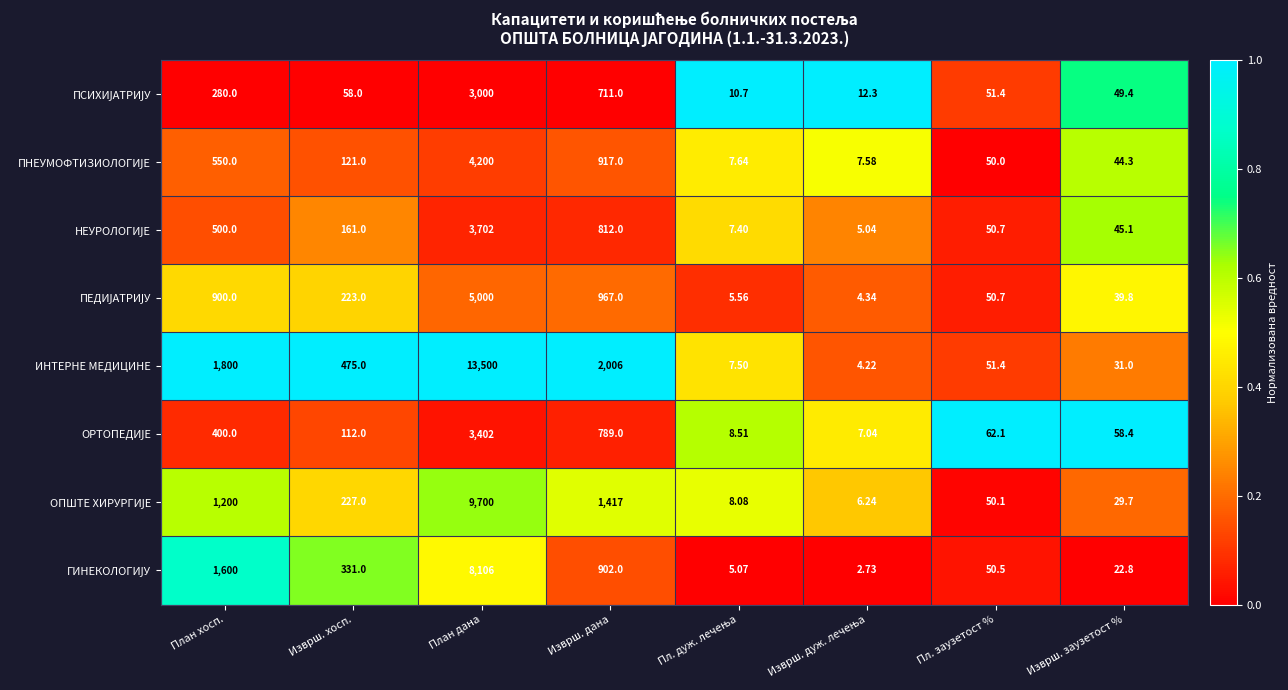

Which series changed the most between План хосп. and Пл. заузетост %?

ИНТЕРНЕ МЕДИЦИНЕ